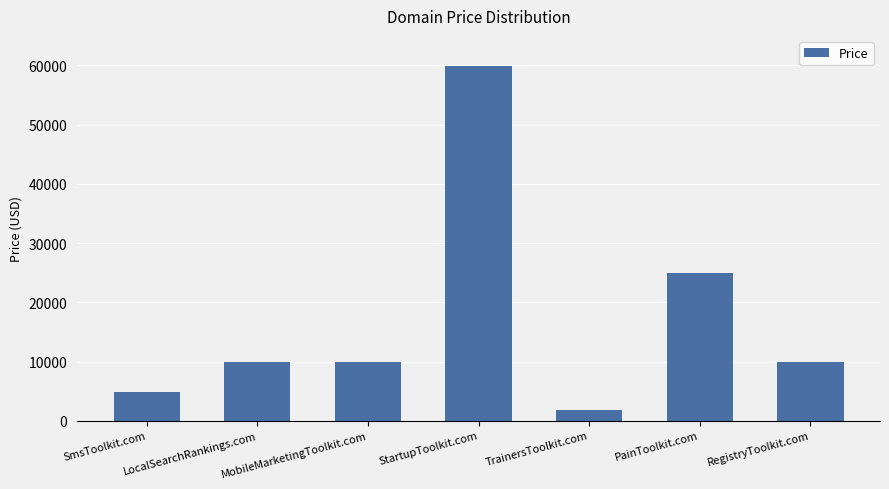

The chart shows a value of 59888 at StartupToolkit.com. True or false?

True